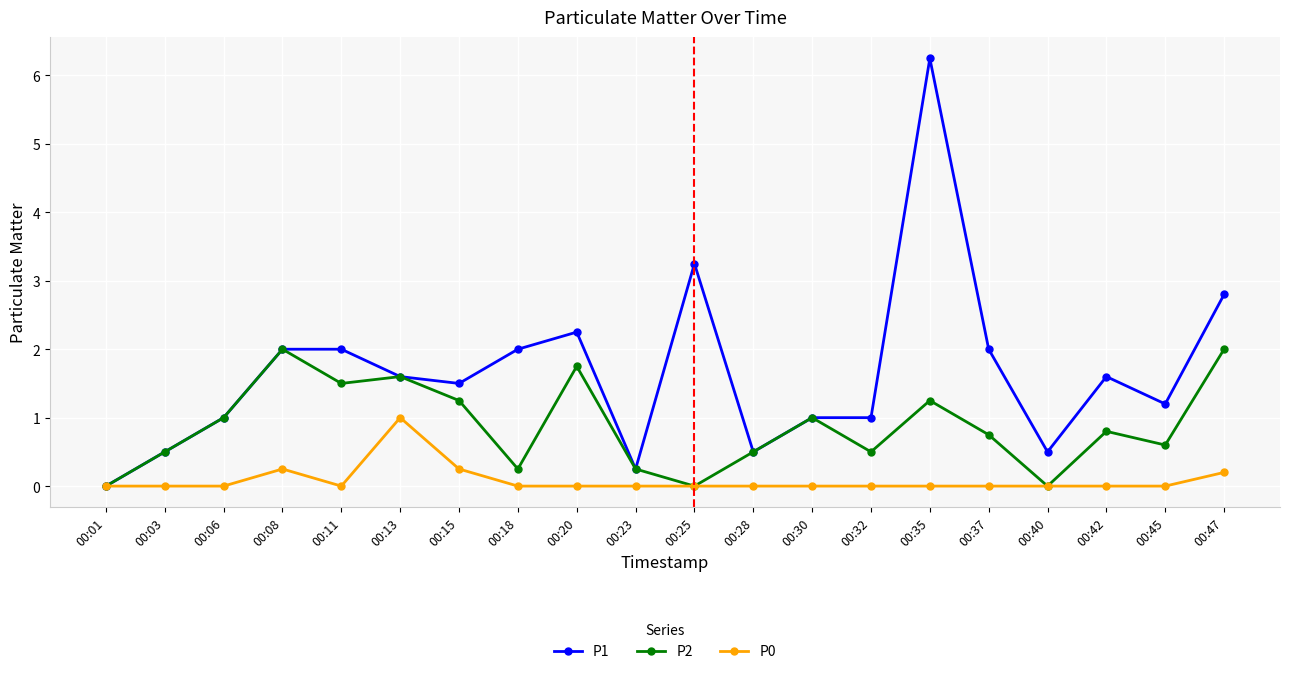

Which series changed the most between 00:03 and 00:32?

P1